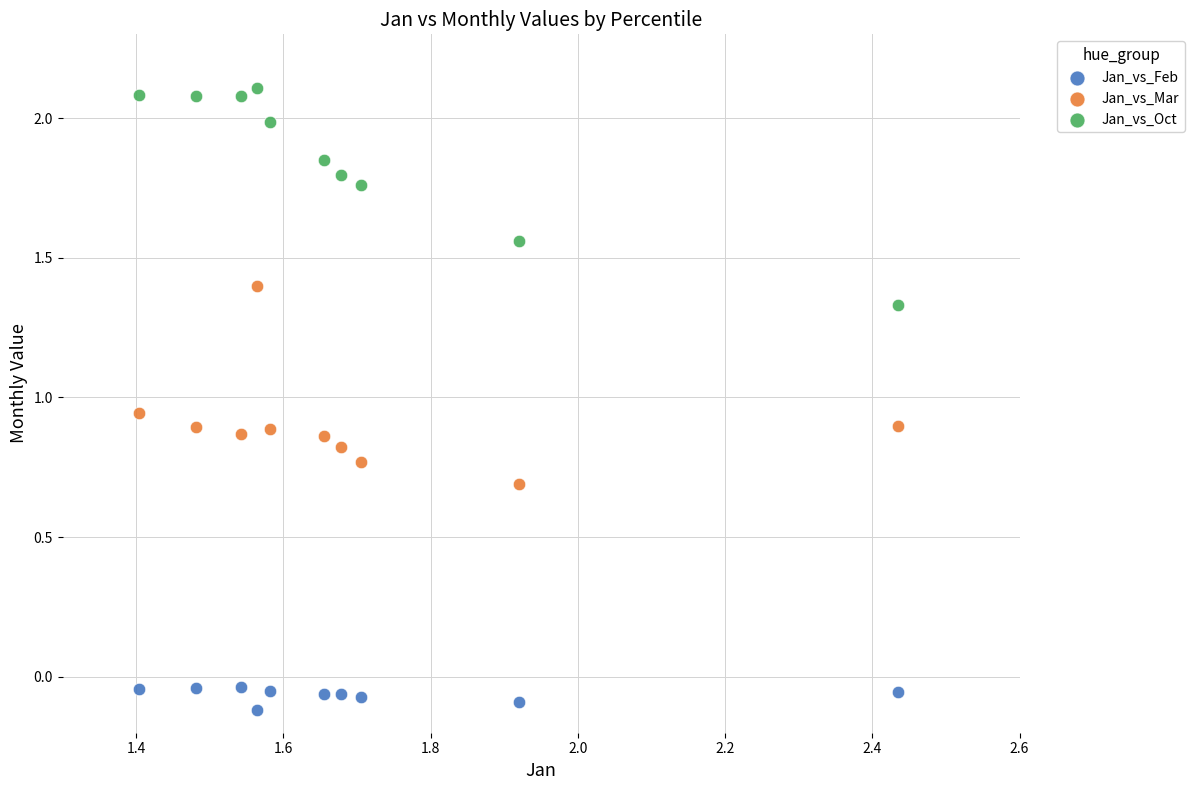

Which series reaches the minimum Y coordinate?

Jan_vs_Feb